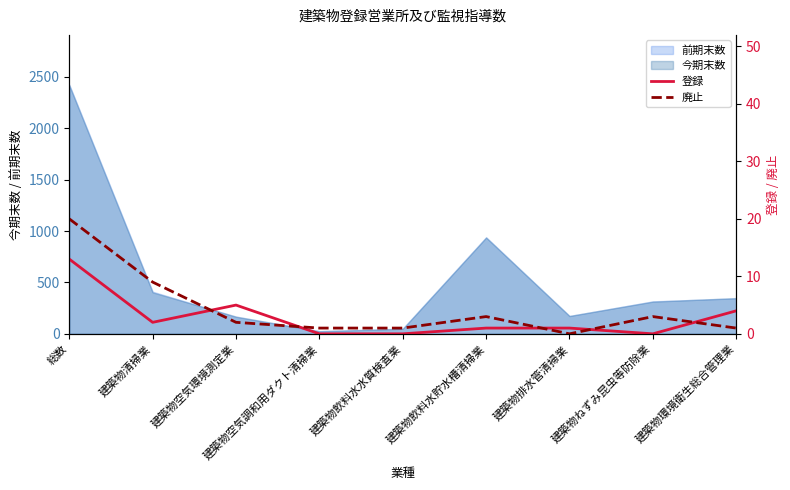

Where do 登録 and 廃止 first cross each other?

建築物清掃業 and 建築物空気環境測定業